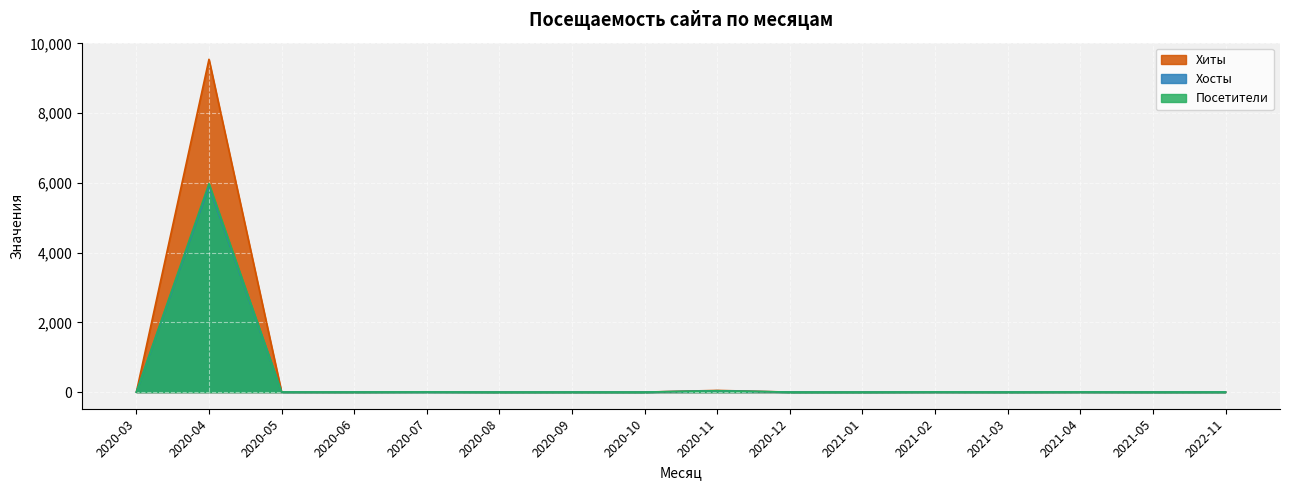

How many lines are shown in the chart?

3